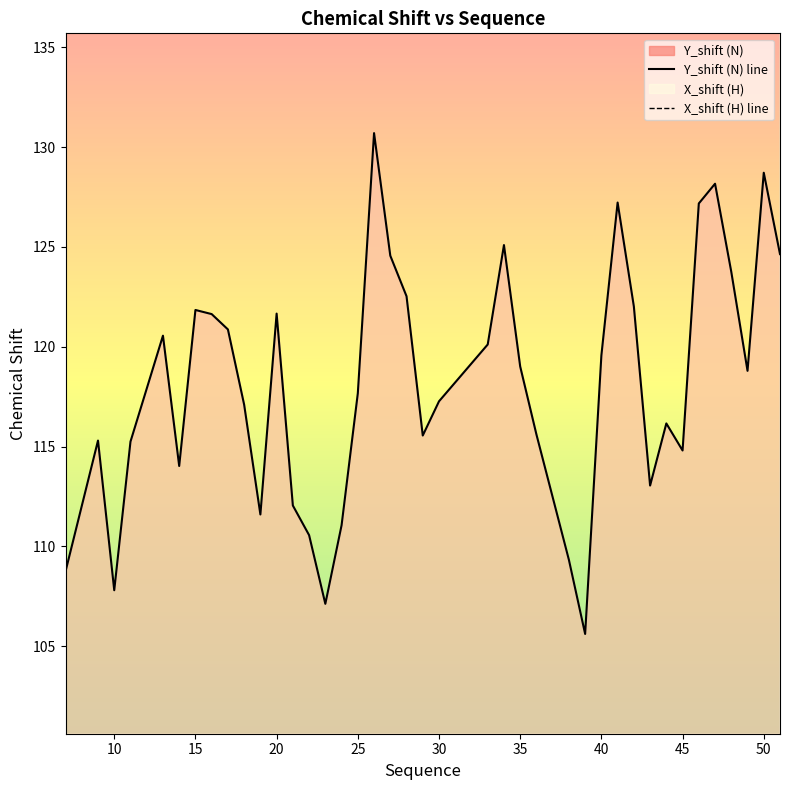

True or false: Y_shift (N) line has a value of 53.8 at 35.

False